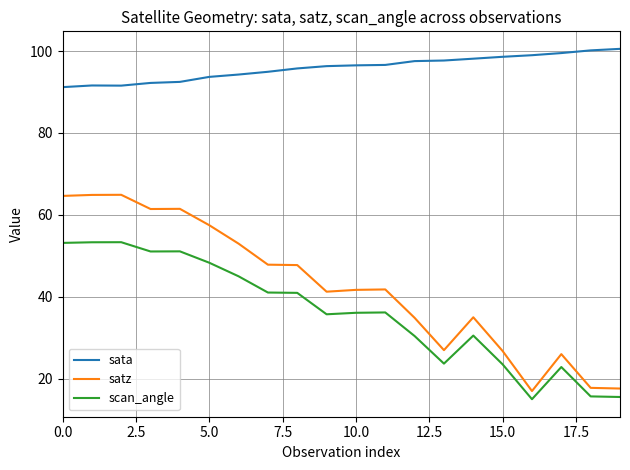

List the series in order of their peak value, highest first.

sata, satz, scan_angle